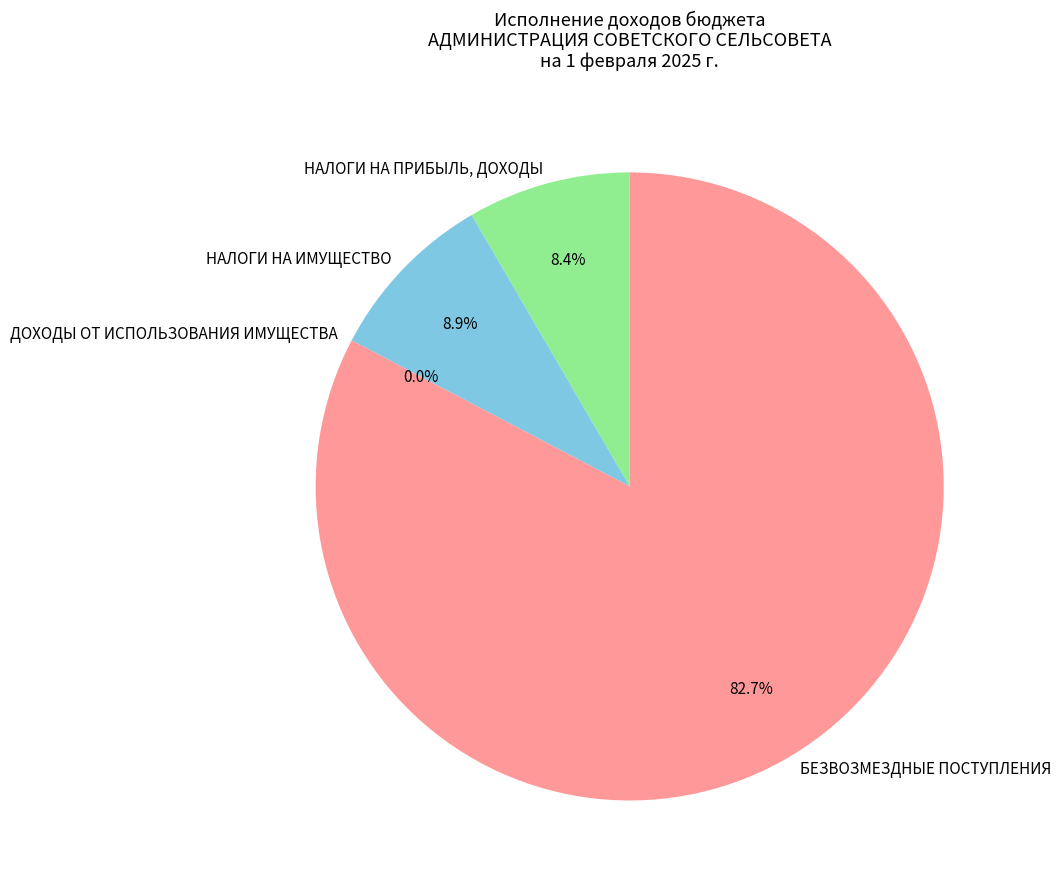

Rank the categories by value from highest to lowest.

БЕЗВОЗМЕЗДНЫЕ ПОСТУПЛЕНИЯ, НАЛОГИ НА ИМУЩЕСТВО, НАЛОГИ НА ПРИБЫЛЬ, ДОХОДЫ, ДОХОДЫ ОТ ИСПОЛЬЗОВАНИЯ ИМУЩЕСТВА